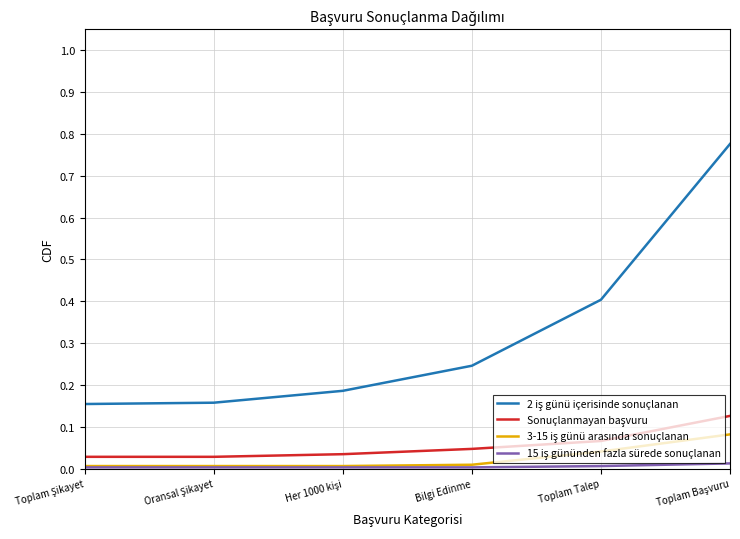

Does the chart have visible grid lines?

Yes